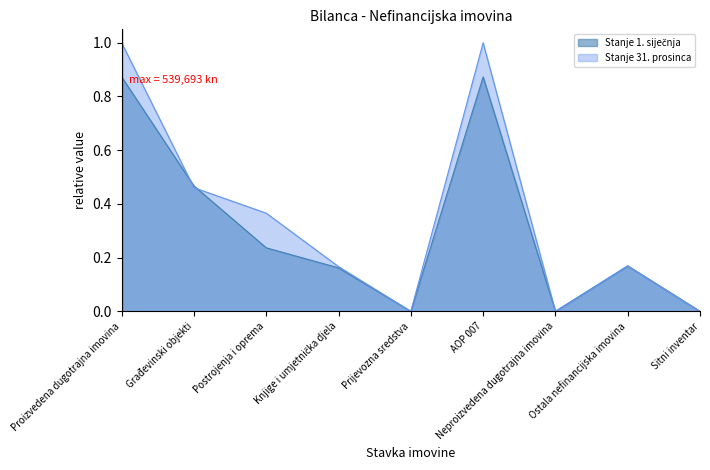

What is the label of the 4th point from the right?

AOP 007